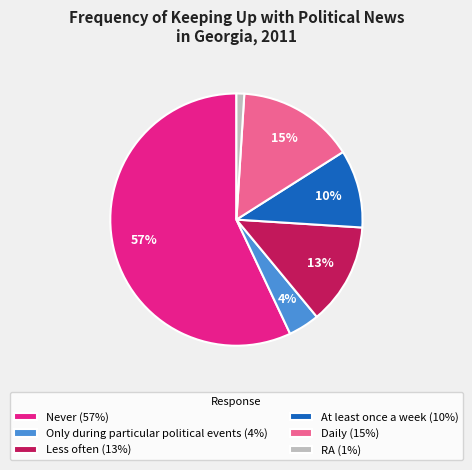

Which slice represents more than half of the pie?

Never (57%)